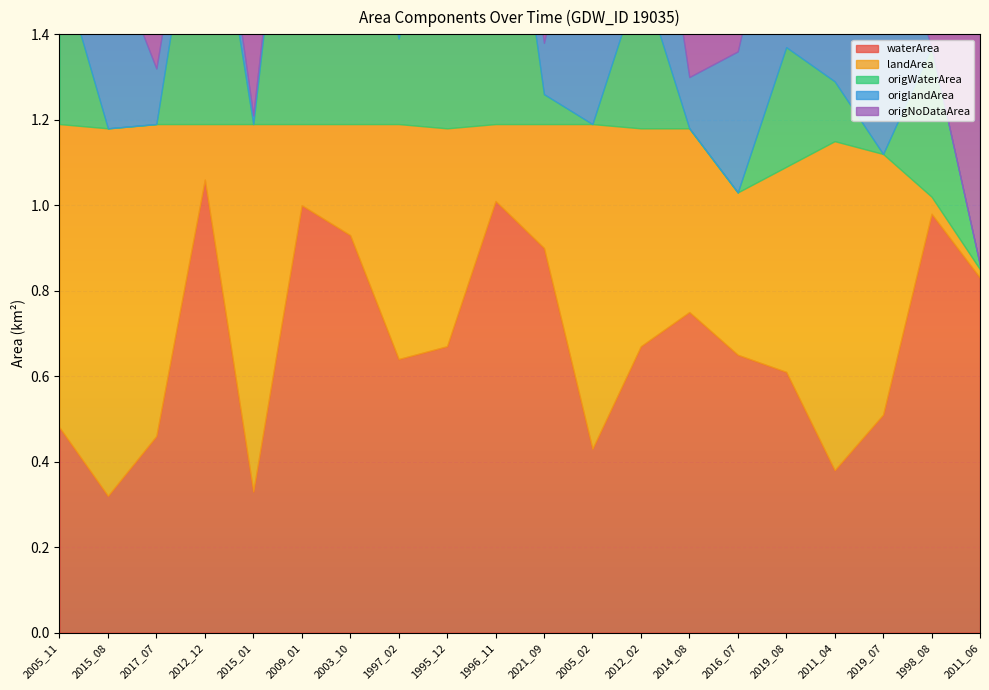

What is the label of the 2nd point from the right?

1998_08